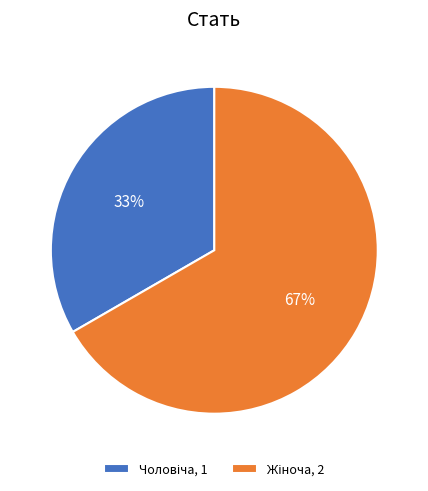

Is there any slice that represents more than half of the pie?

Yes